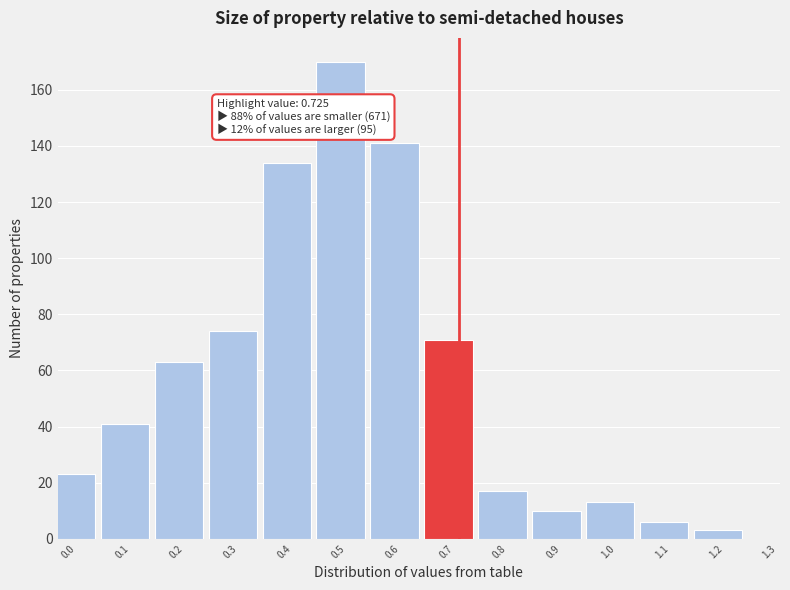

Reading left to right, list all the values displayed in this chart.

0.0=23	0.1=41	0.2=63	0.3=74	0.4=134	0.5=170	0.6=141	0.7=71	0.8=17	0.9=10	1.0=13	1.1=6	1.2=3